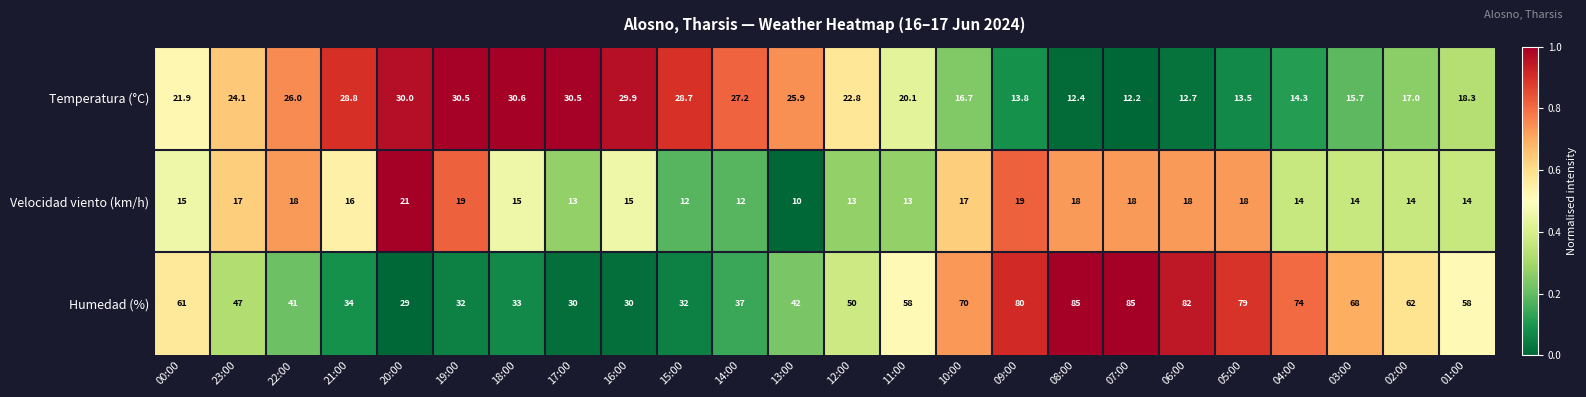

Which series has the largest range (max minus min)?

Humedad (%)